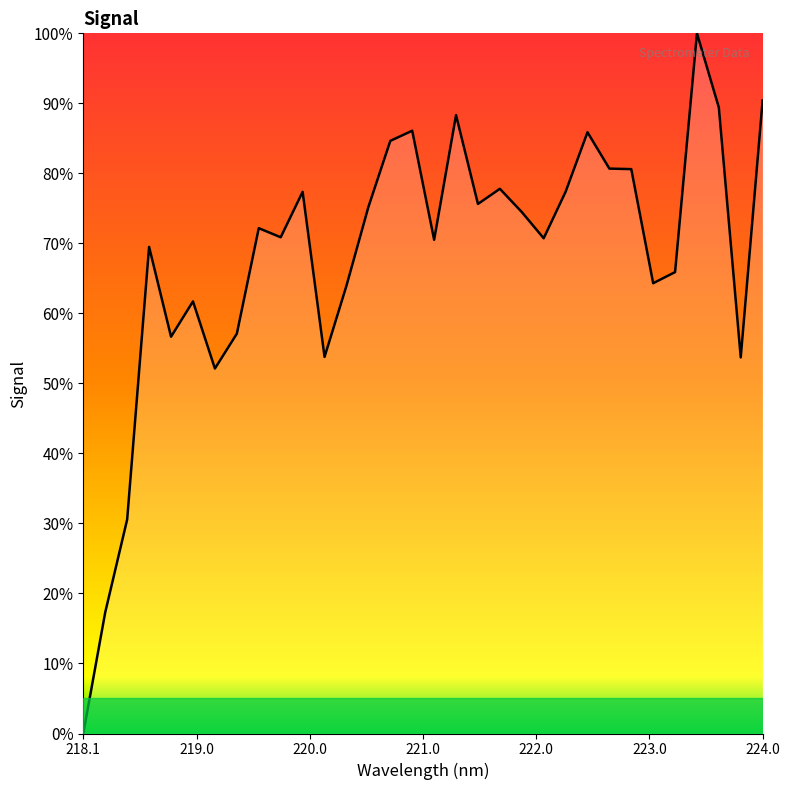

What is the difference between the maximum and minimum values?

100.0